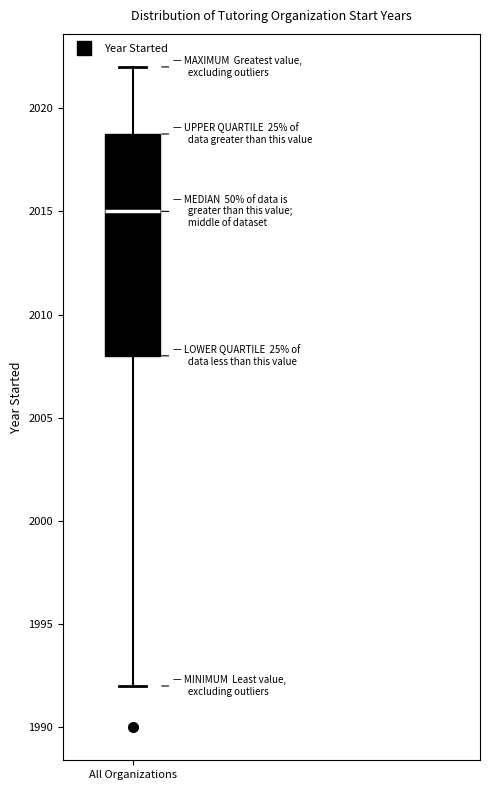

Where does the lower whisker of the box for All Organizations end on the y-axis? The values are not printed on the chart, so give them approximately, as read against the axis.

1992